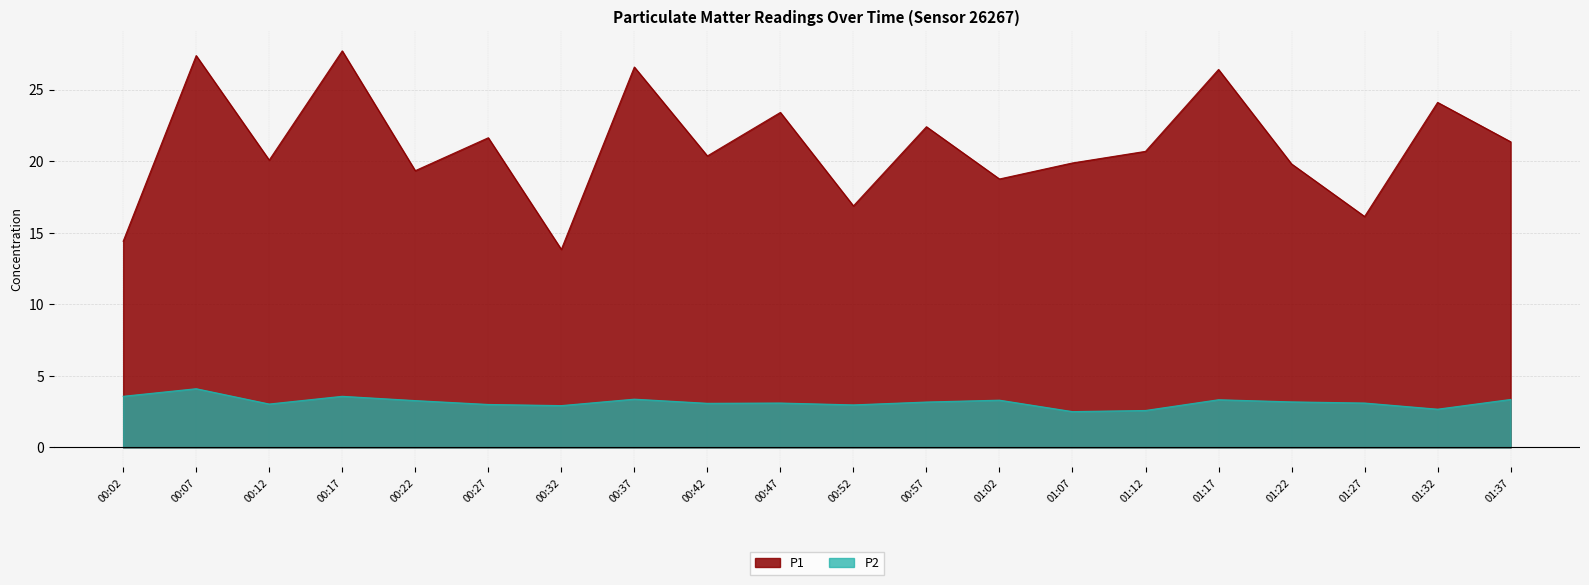

True or false: P1 and P2 cross at least once.

False